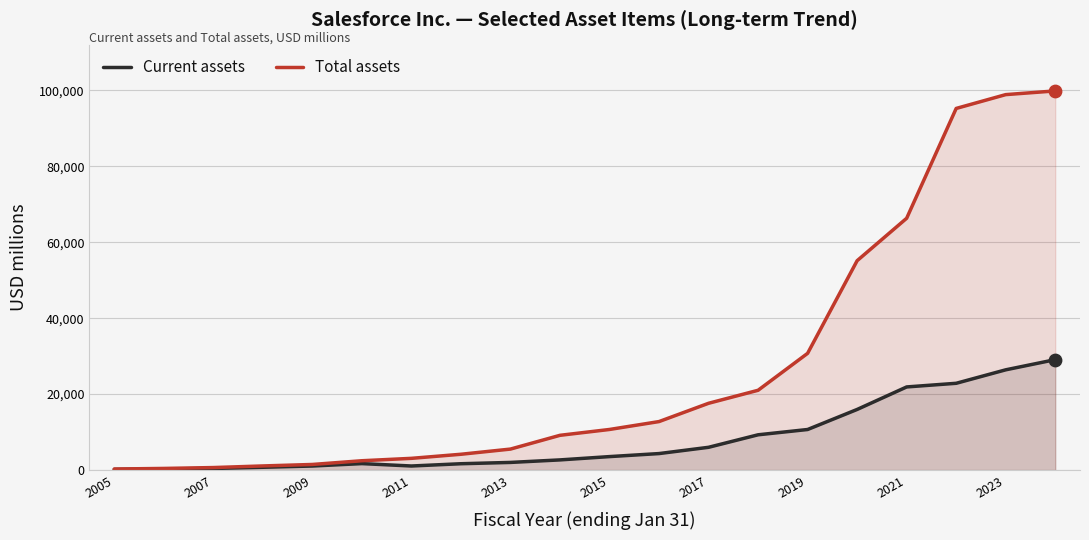

Which series reaches the minimum Y coordinate?

Current assets